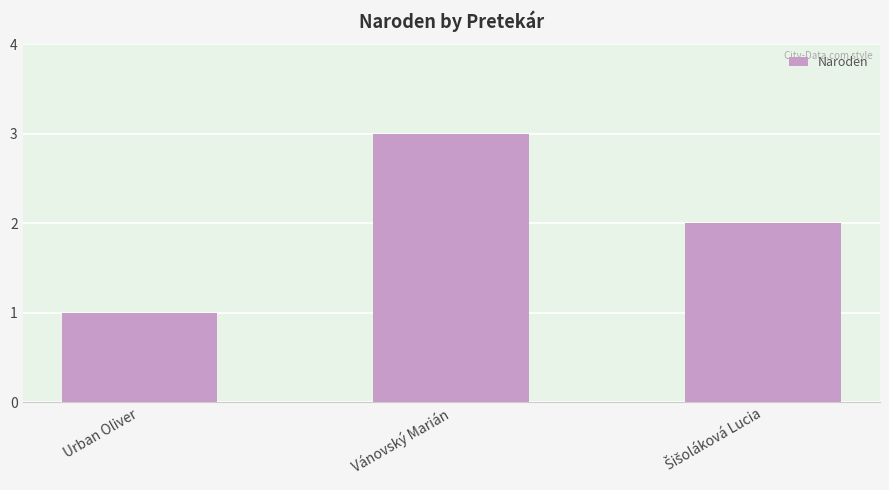

What is the sum of all values?

6